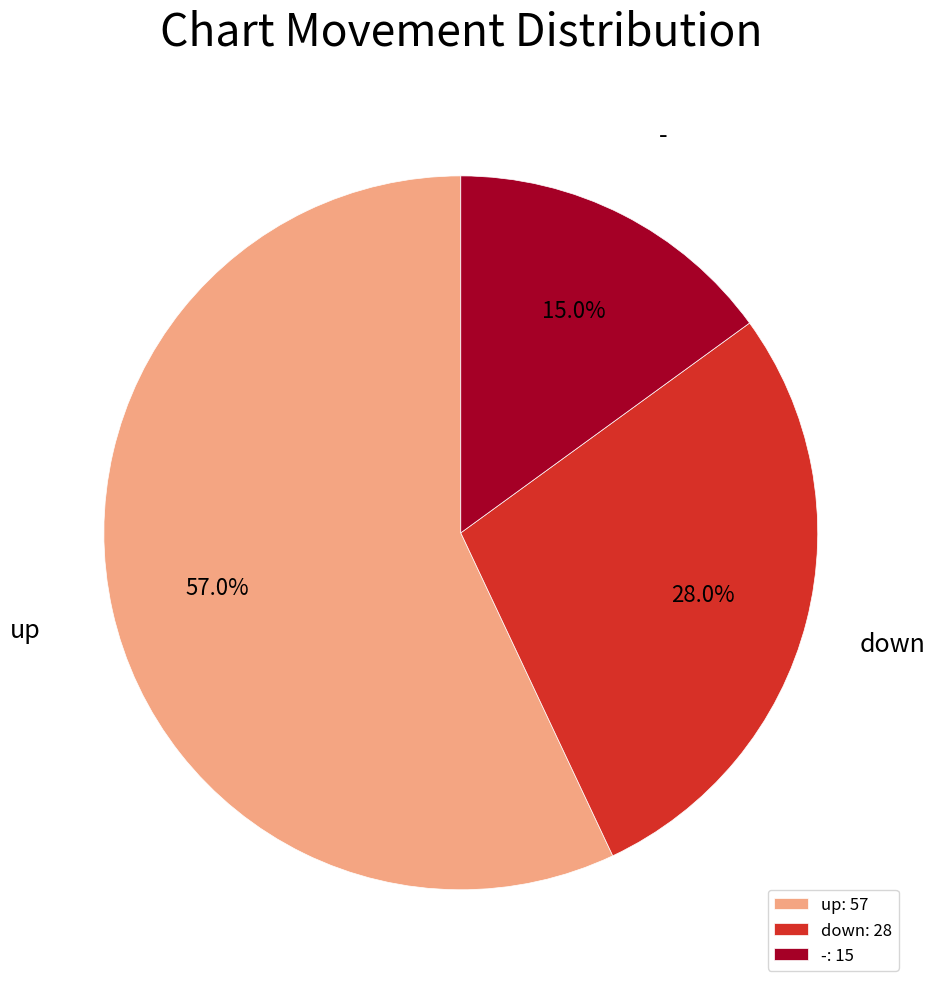

What percentage is NOT represented by -?

85.0%